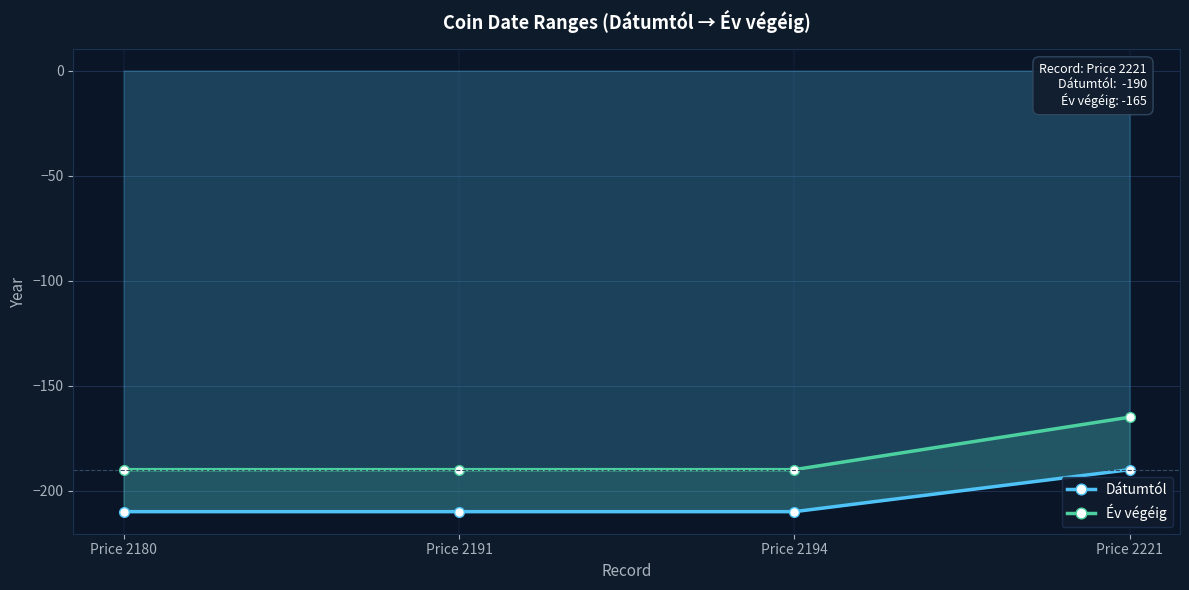

Reading left to right, list all the values displayed in this chart.

Dátumtól: -210	-210	-210	-190
Év végéig: -190	-190	-190	-165